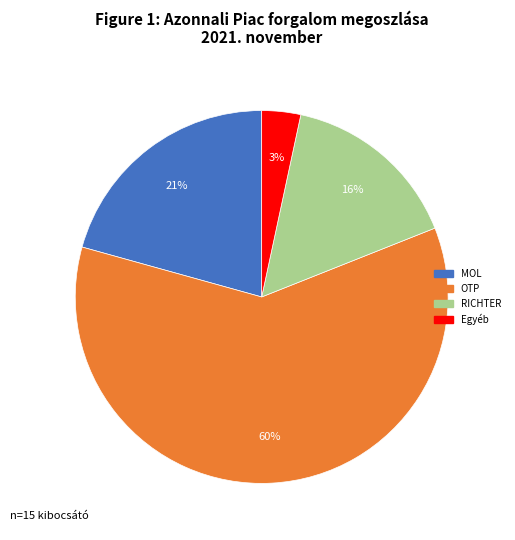

How many slices are in this pie chart?

4